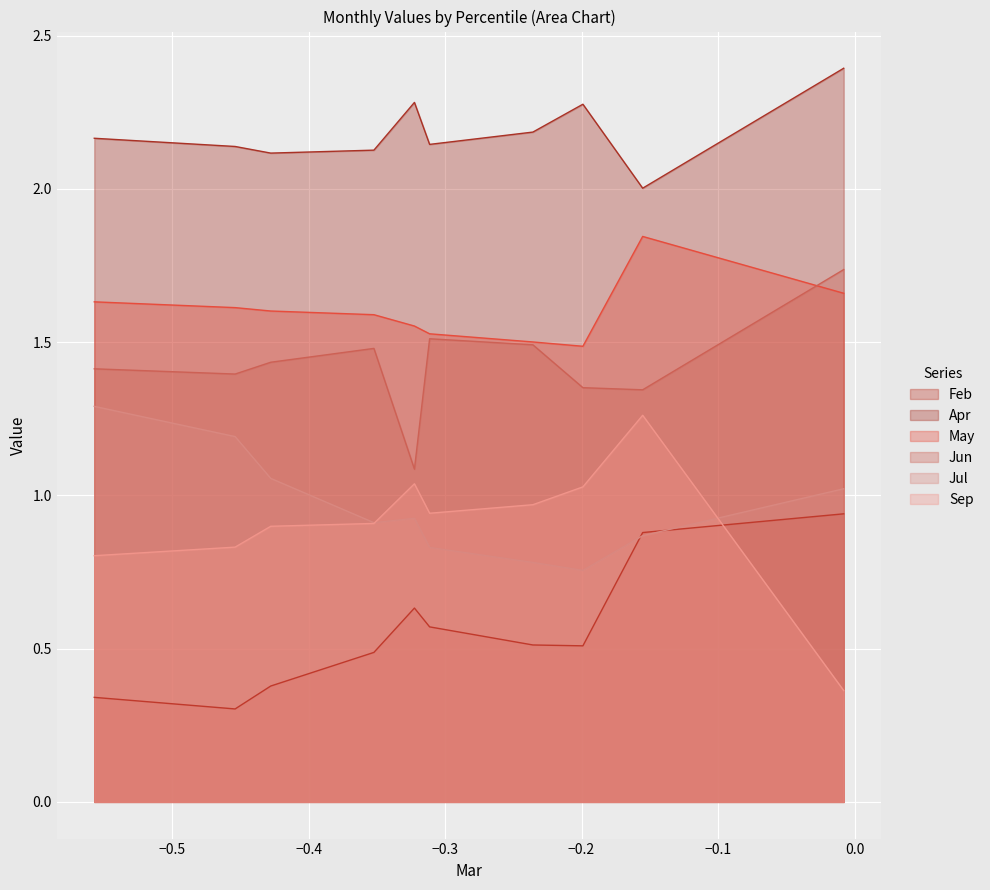

List the series in order of their peak value, lowest first.

Feb, Sep, Jul, Jun, May, Apr